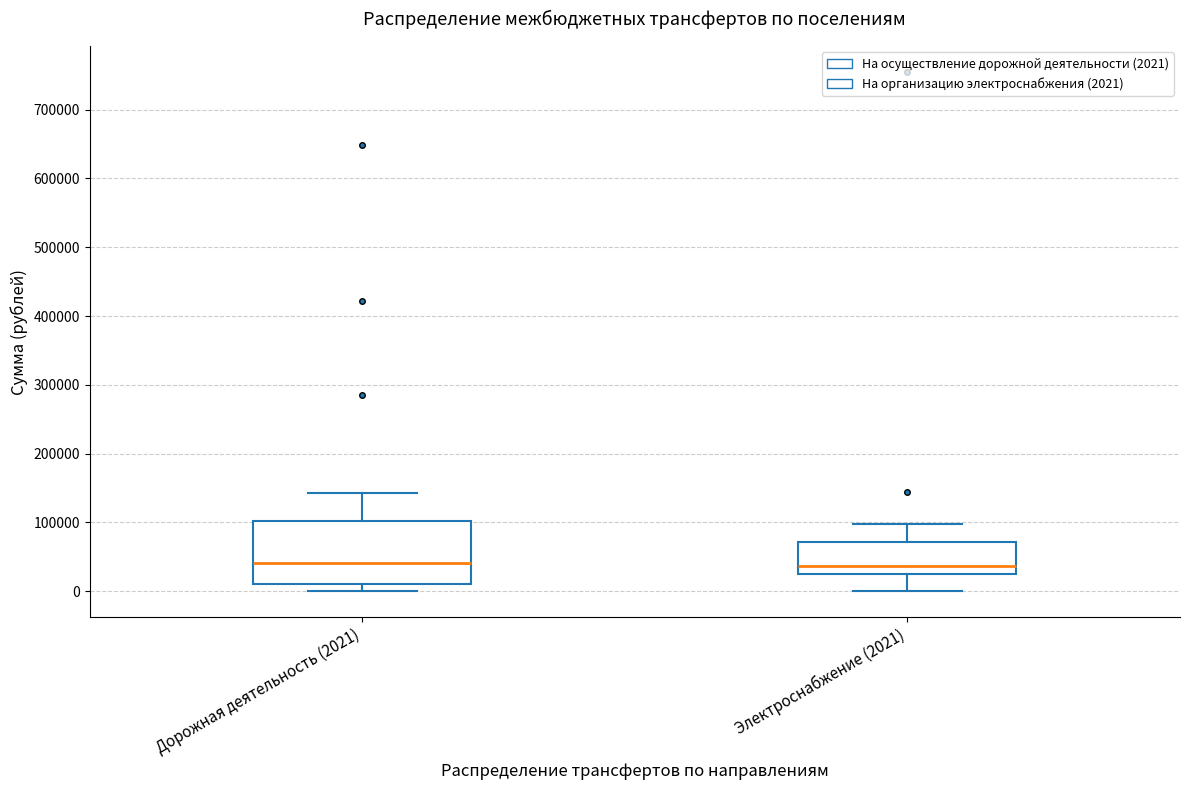

Reading left to right, transcribe this box plot: for each box, give where its median line is, the range the box spans, and where its two whiskers end, as read against the y-axis. The values are not printed on the chart, so give them approximately, as read against the axis.

Дорожная деятельность (2021): median 40000, box 10000 to 100000, whiskers 0 to 140000
Электроснабжение (2021): median 40000, box 20000 to 70000, whiskers 0 to 100000